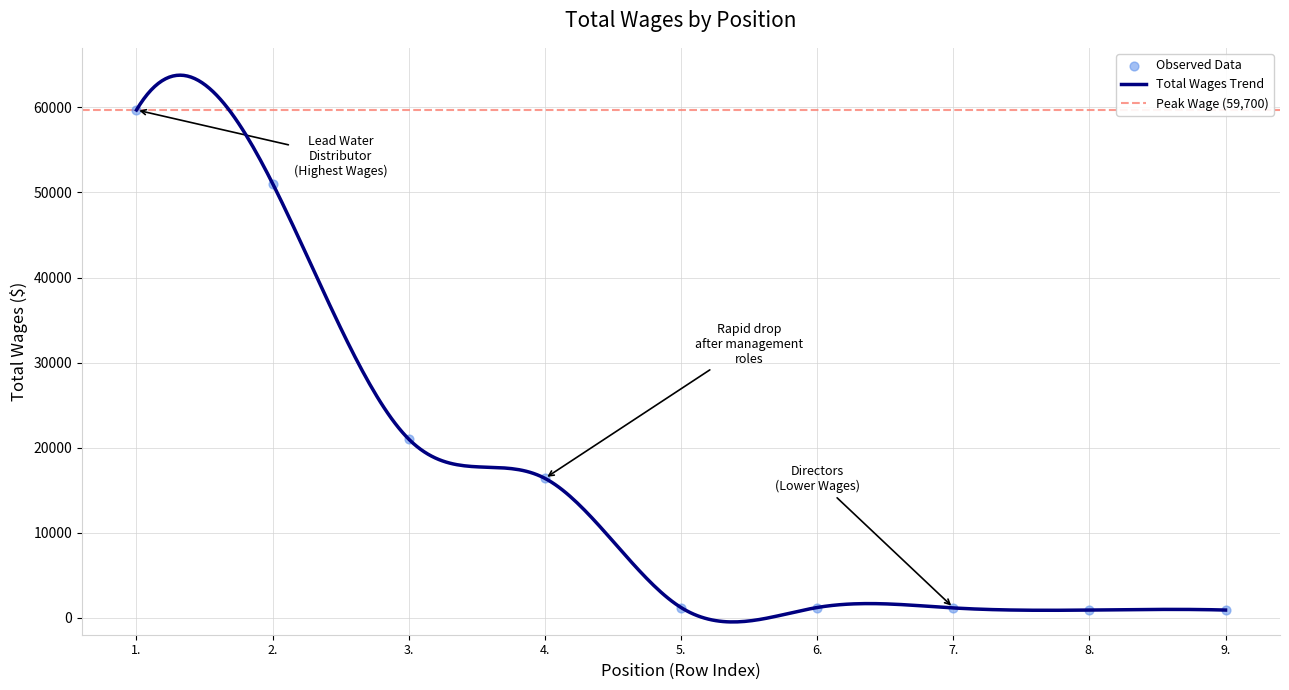

What is the ratio of the value at 4. to the value at 9.?

18.2